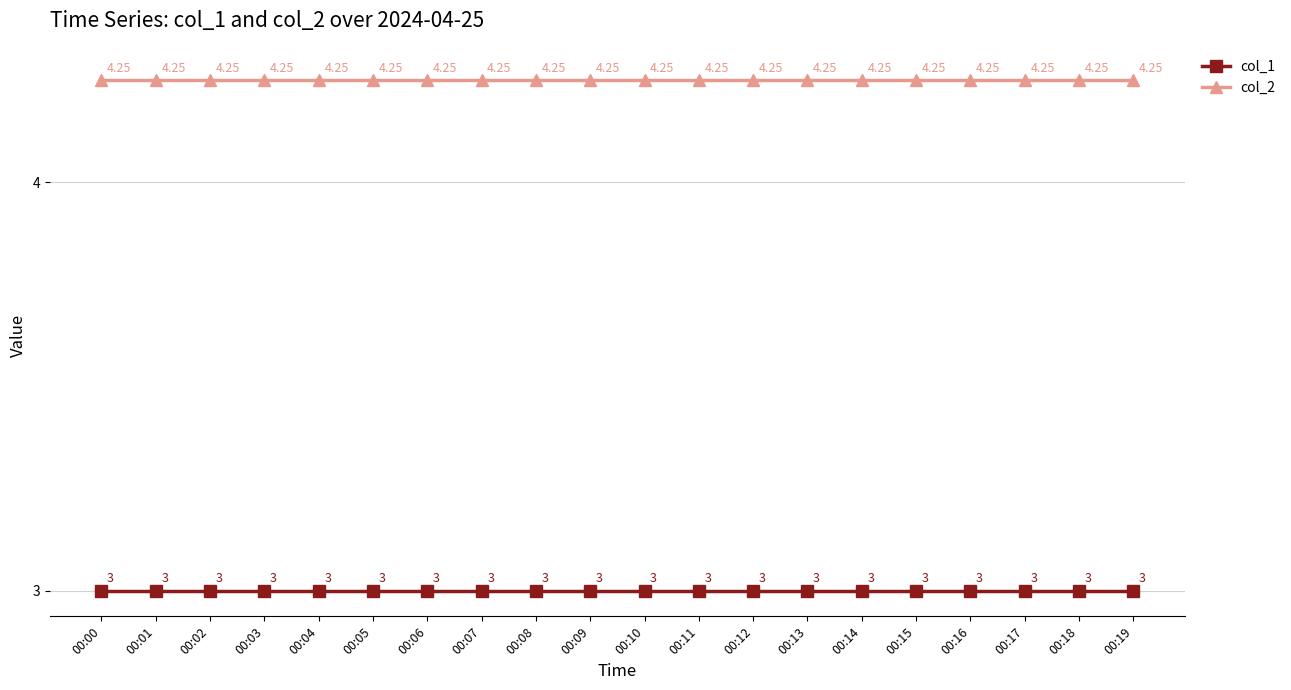

What is the average value of the col_1 series?

3.0